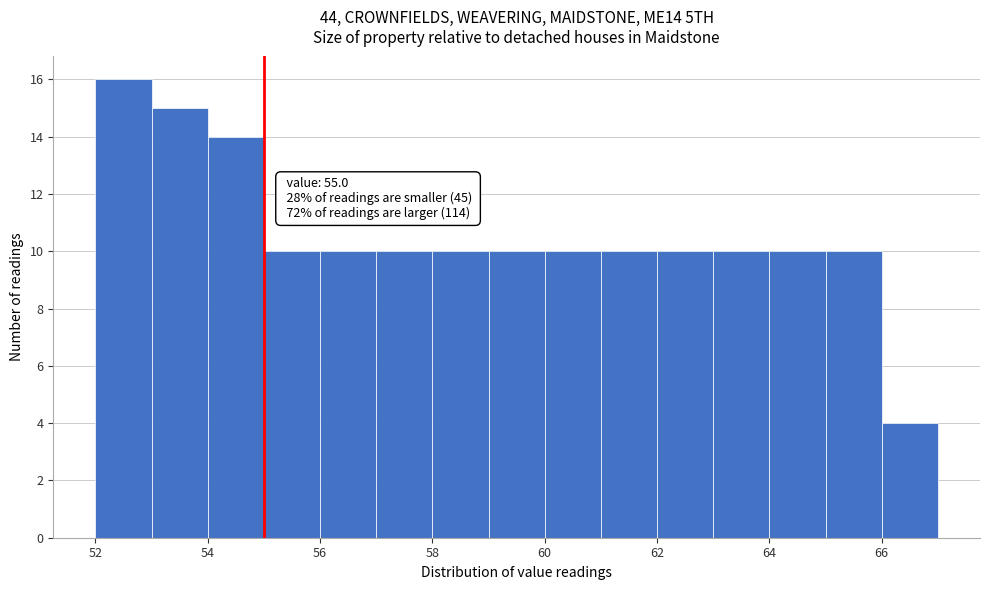

Over which range of the x-axis is the bar tallest?

52 to 53